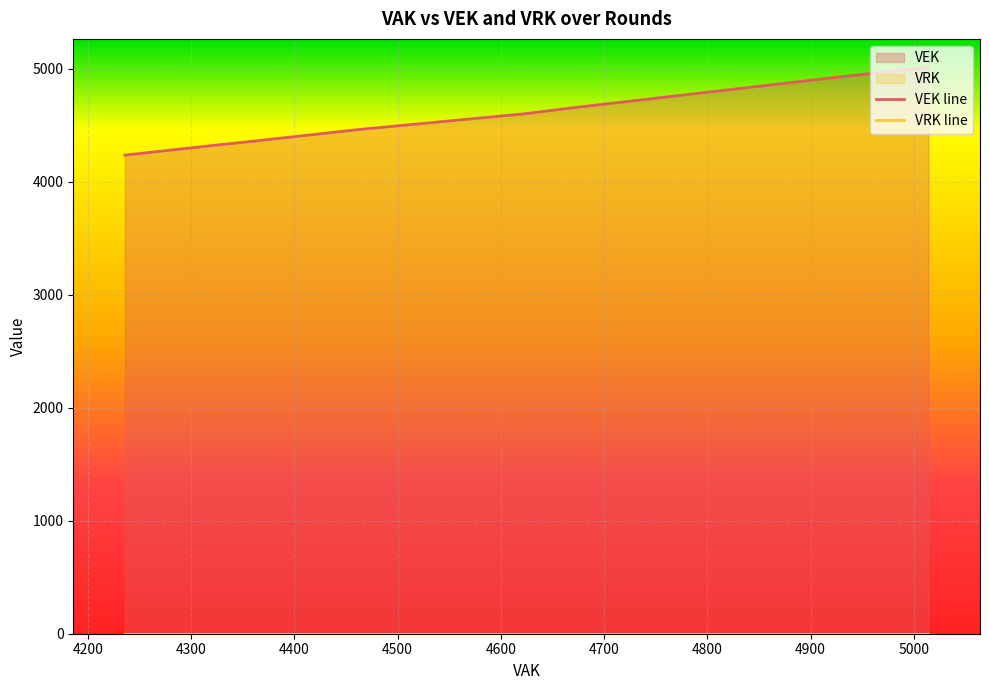

How many lines are shown in the chart?

2